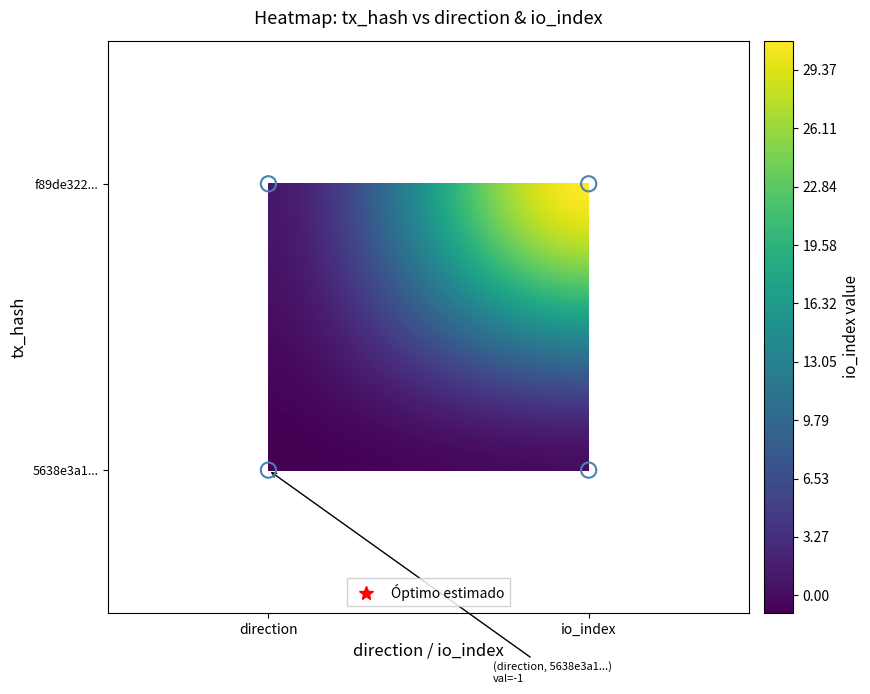

Rank the categories by f89de322df3651081fc90dfcf6a14b8fb58591f value from highest to lowest.

1, 0